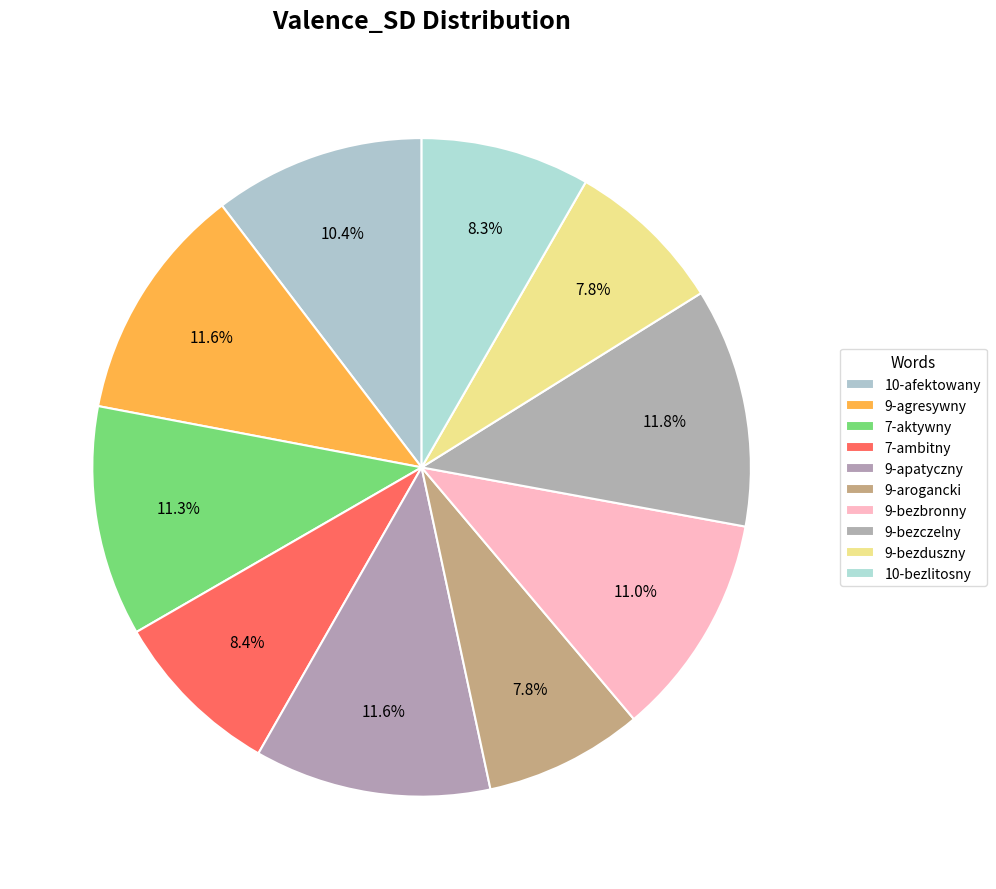

To the nearest percent, what is the average slice percentage?

10%